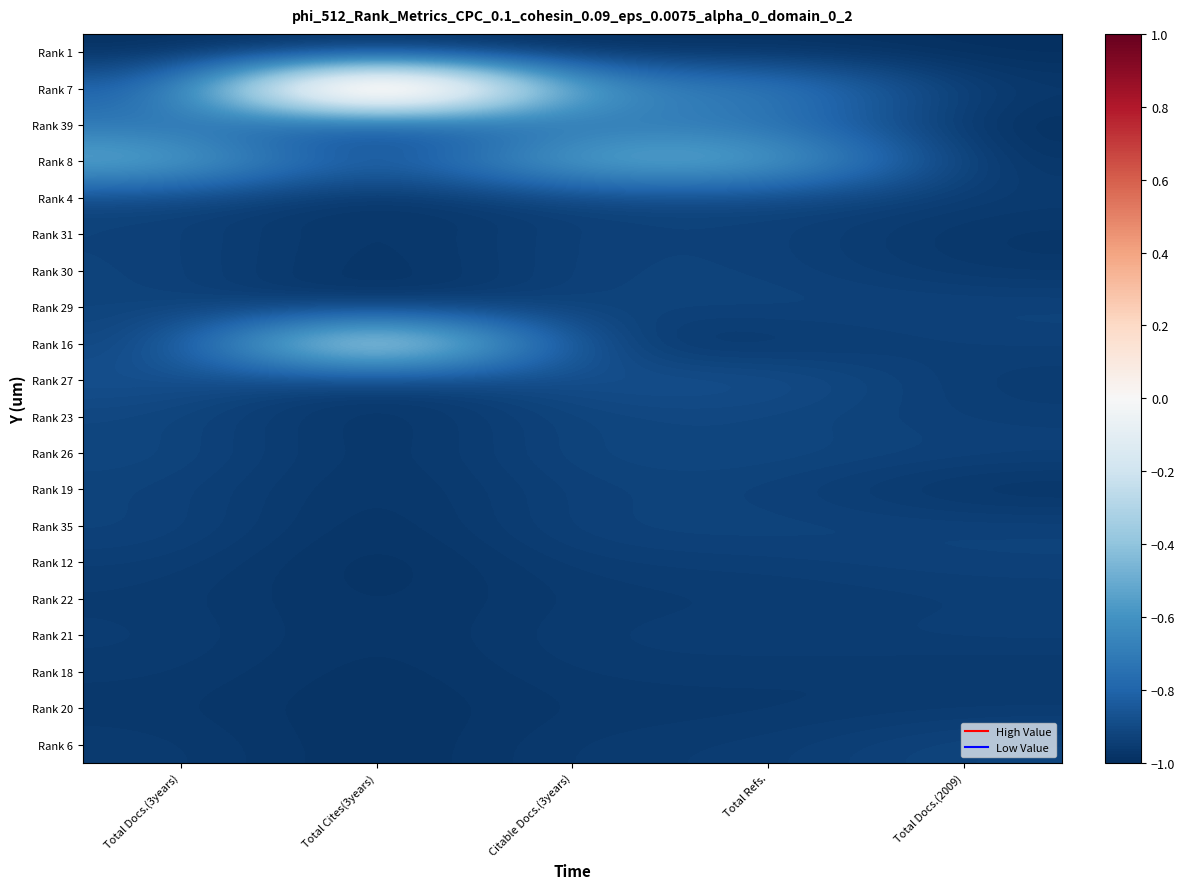

At which category does the chart reach its minimum across all series?

Total Cites(3years)